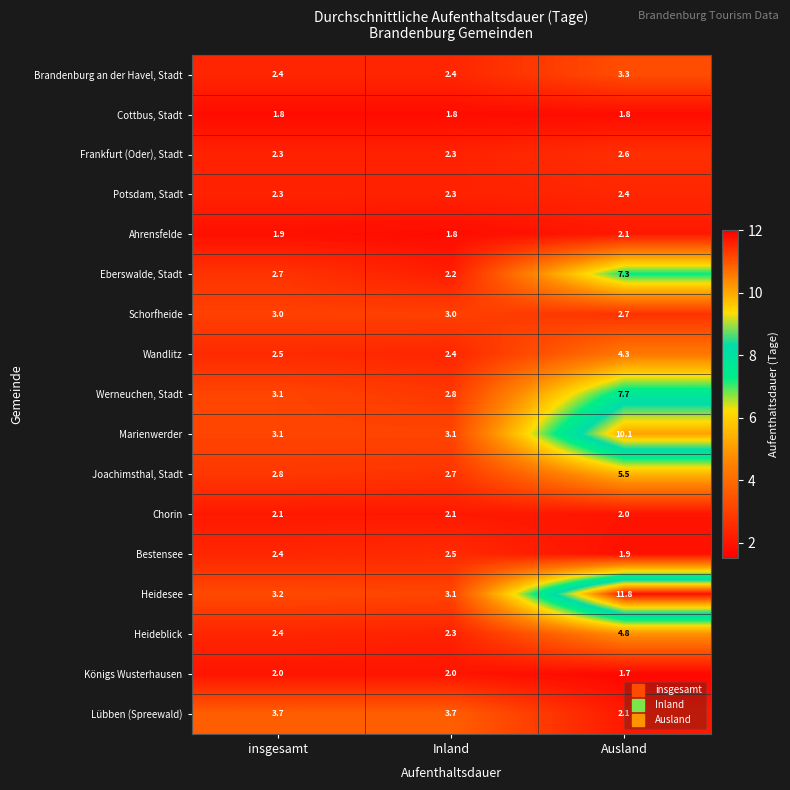

The value of Frankfurt (Oder), Stadt at Inland is 0.6. True or false?

False